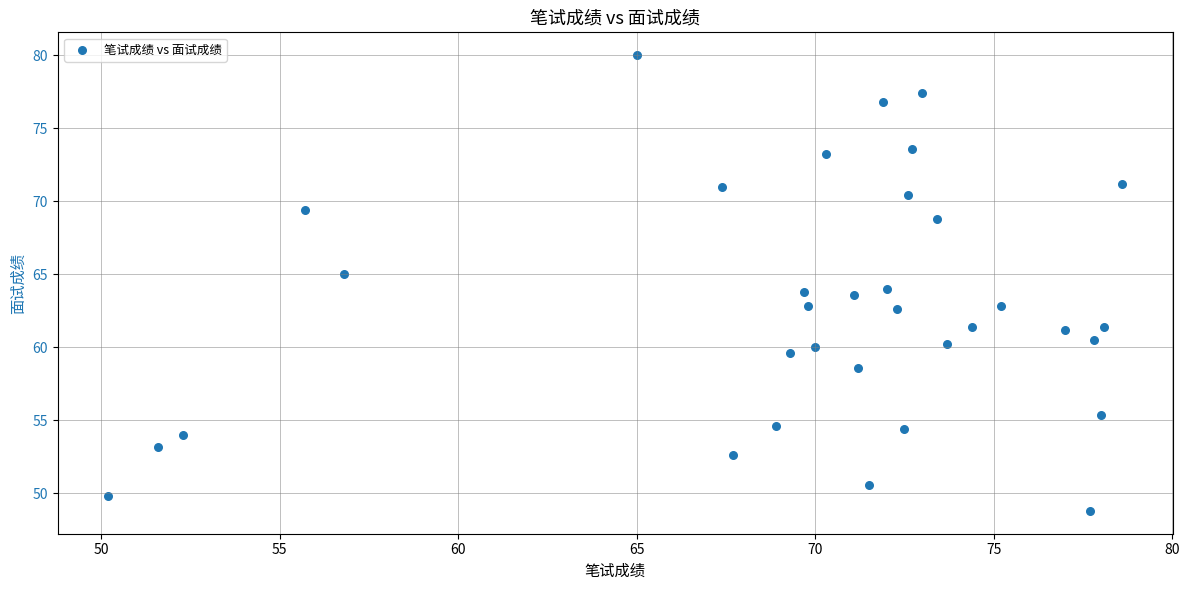

How many points are shown in the scatter plot?

34